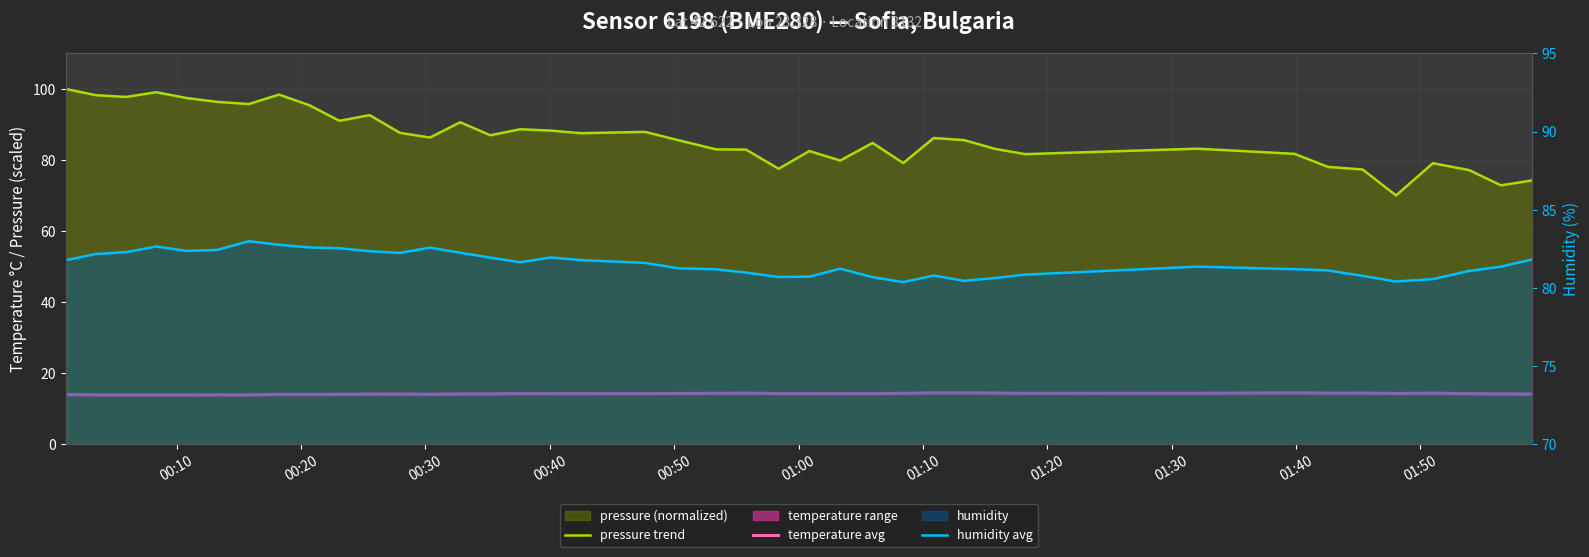

How many series are shown in this chart?

3